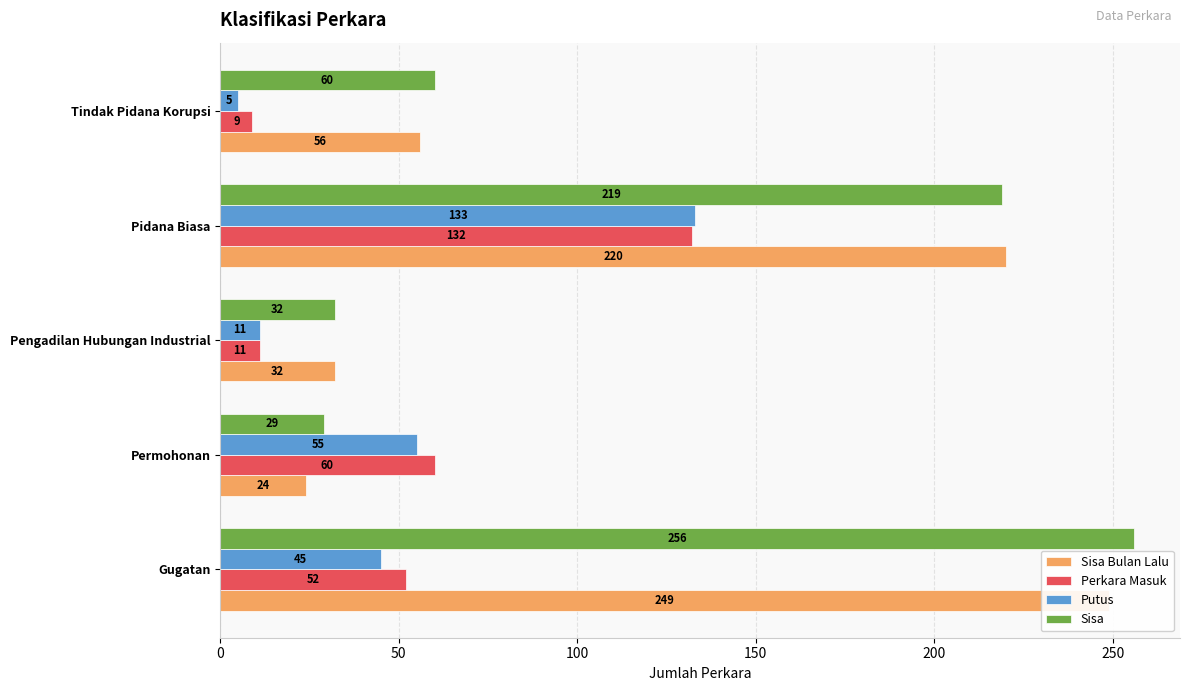

The value of Putus at Gugatan is 45. True or false?

True